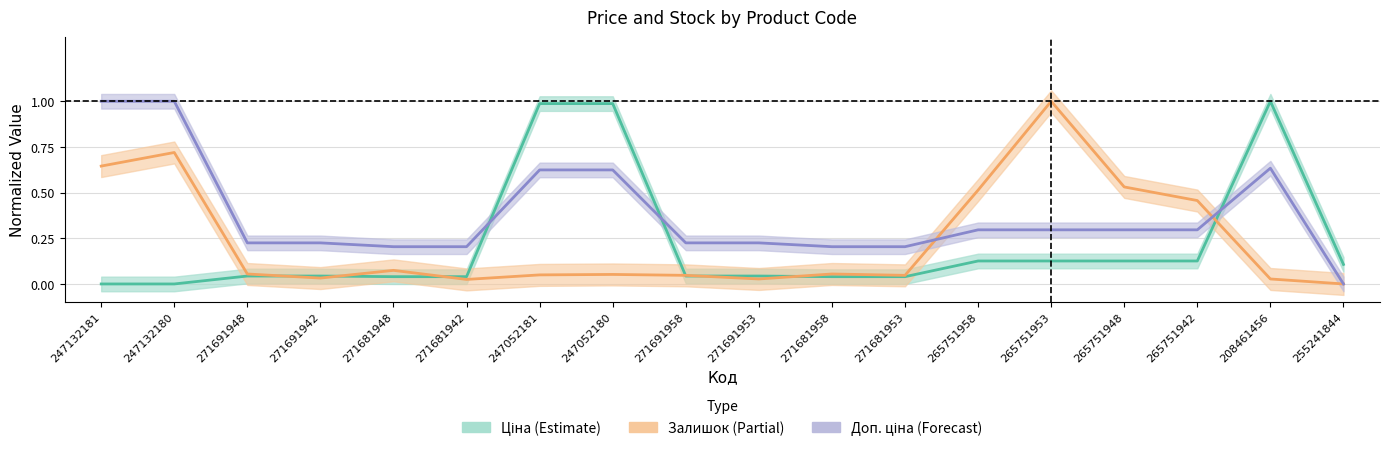

What is the maximum value for Доп. ціна (Forecast)?

1.0